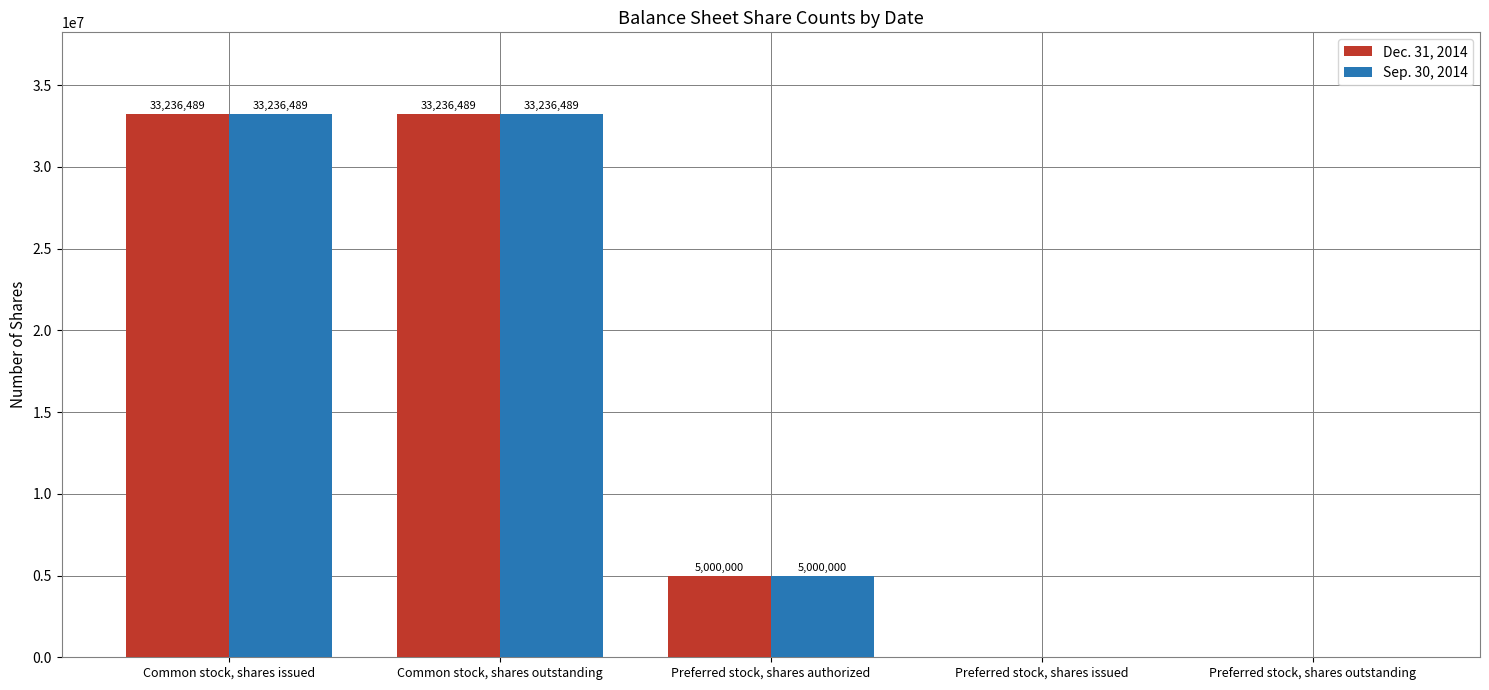

Is the value of Sep. 30, 2014 at Preferred stock, shares outstanding greater than the value of Dec. 31, 2014 at Preferred stock, shares authorized?

No